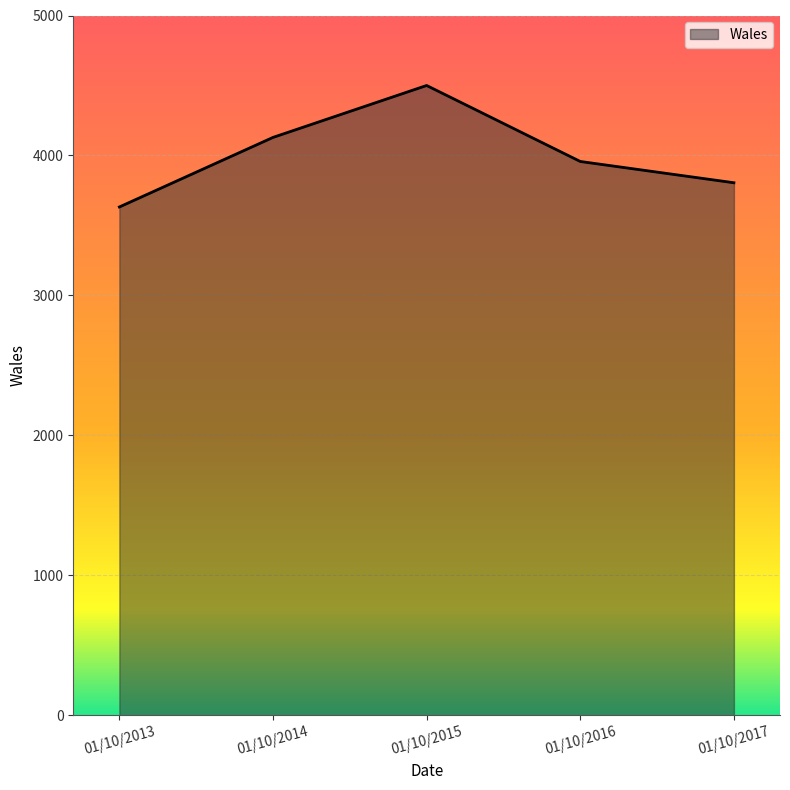

Reading left to right, extract all data points from this chart.

01/10/2013=3632	01/10/2014=4129	01/10/2015=4500	01/10/2016=3957	01/10/2017=3805